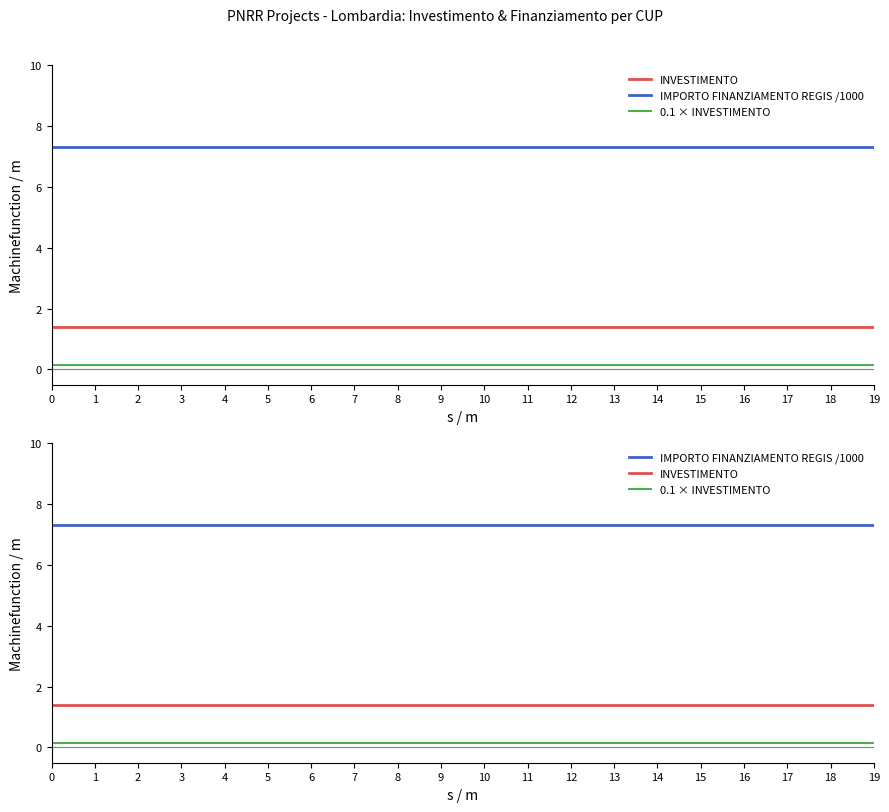

Does the chart have visible grid lines?

No